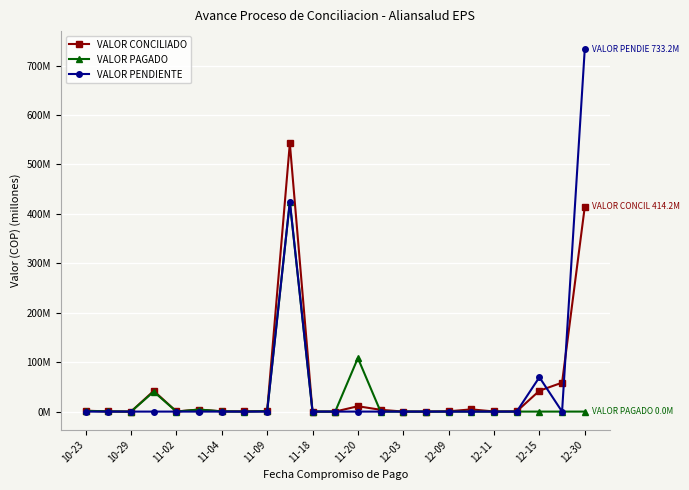

What are all the series names shown in the legend?

VALOR CONCILIADO, VALOR PAGADO, VALOR PENDIENTE